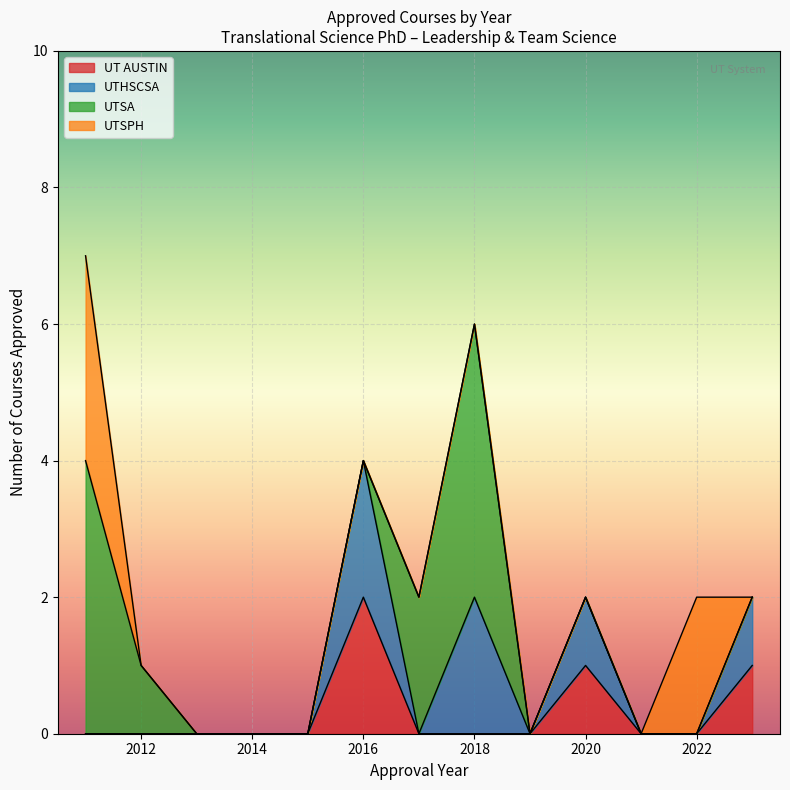

True or false: UT AUSTIN has a value of 0 at 2014.

True